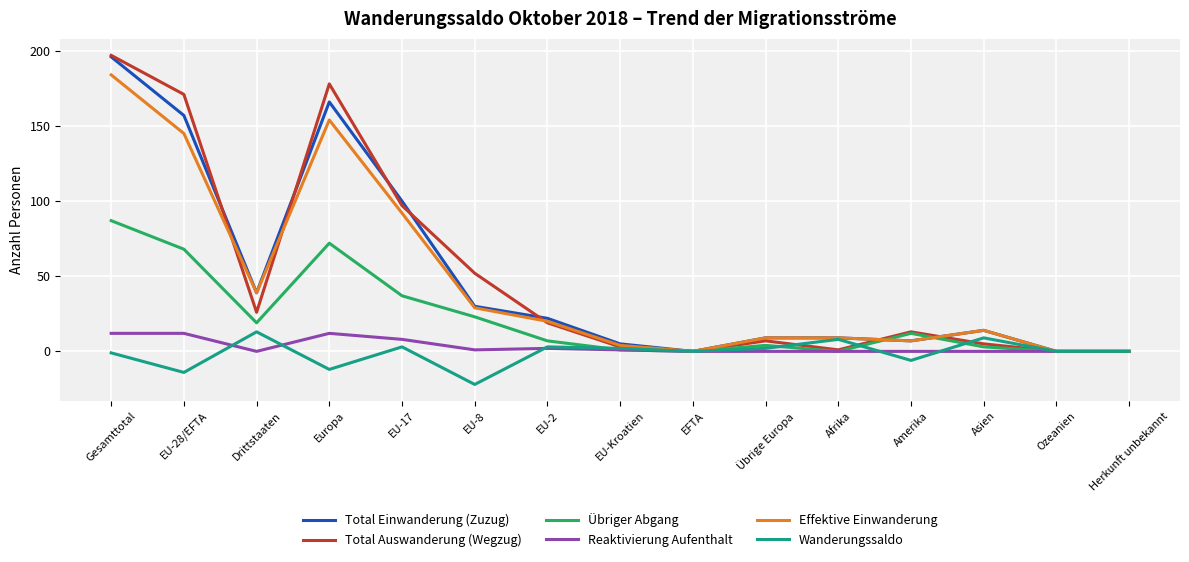

Which series has the widest spread of values?

Total Auswanderung (Wegzug)